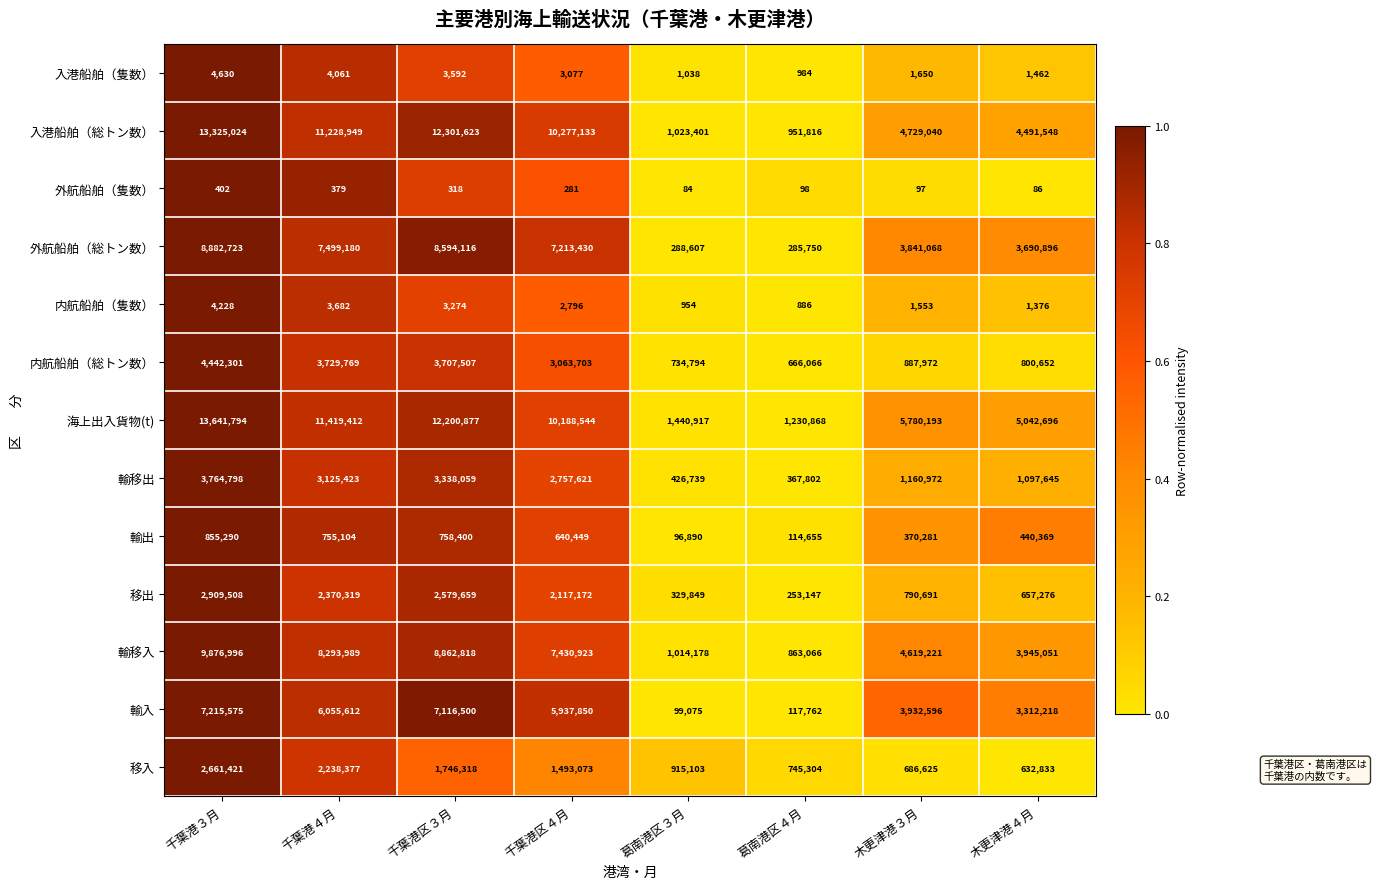

What is the difference between the highest and lowest values at 葛南港区４月?

1230770